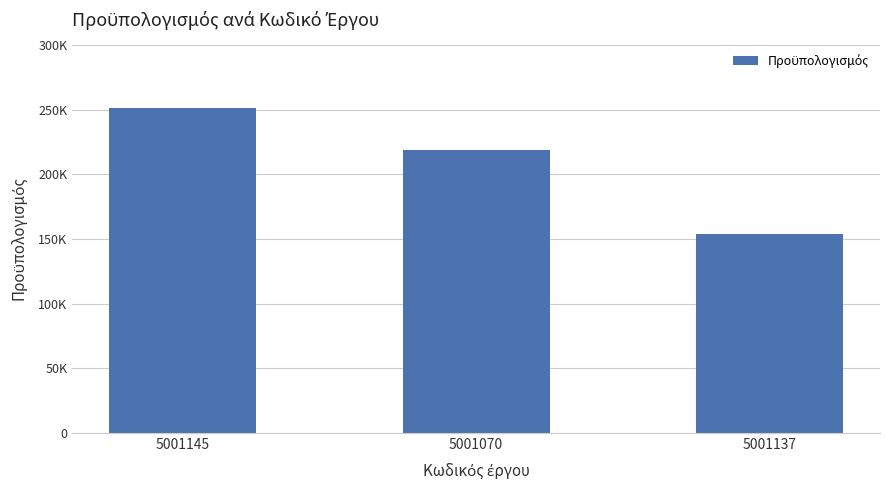

Are the bars horizontal?

No